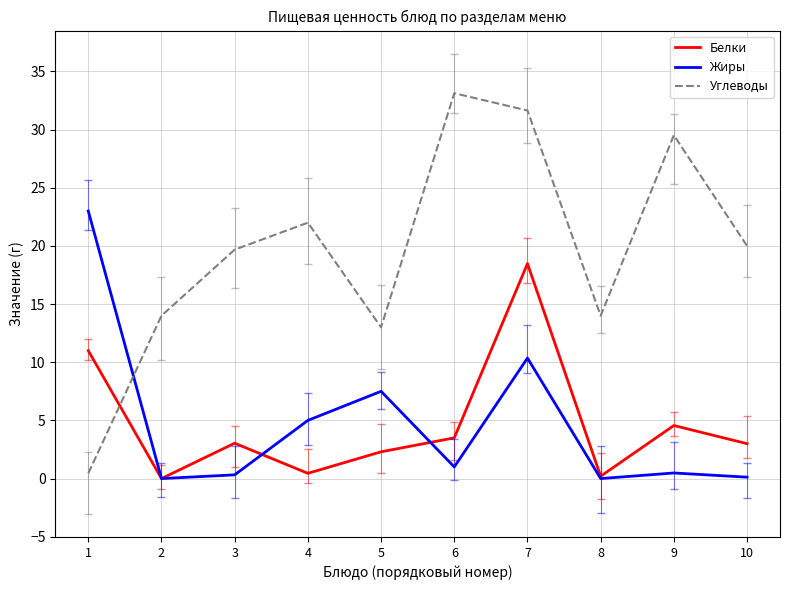

True or false: Белки has more than 0 interior local peaks.

True